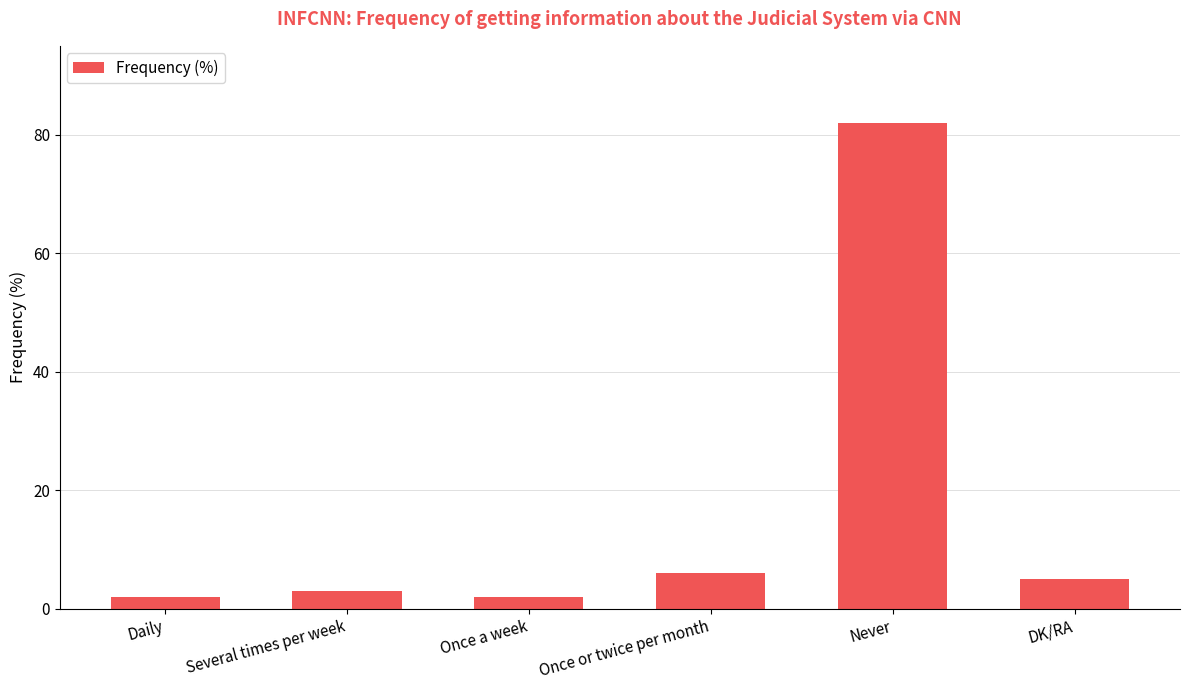

What is the maximum value shown in the chart?

82